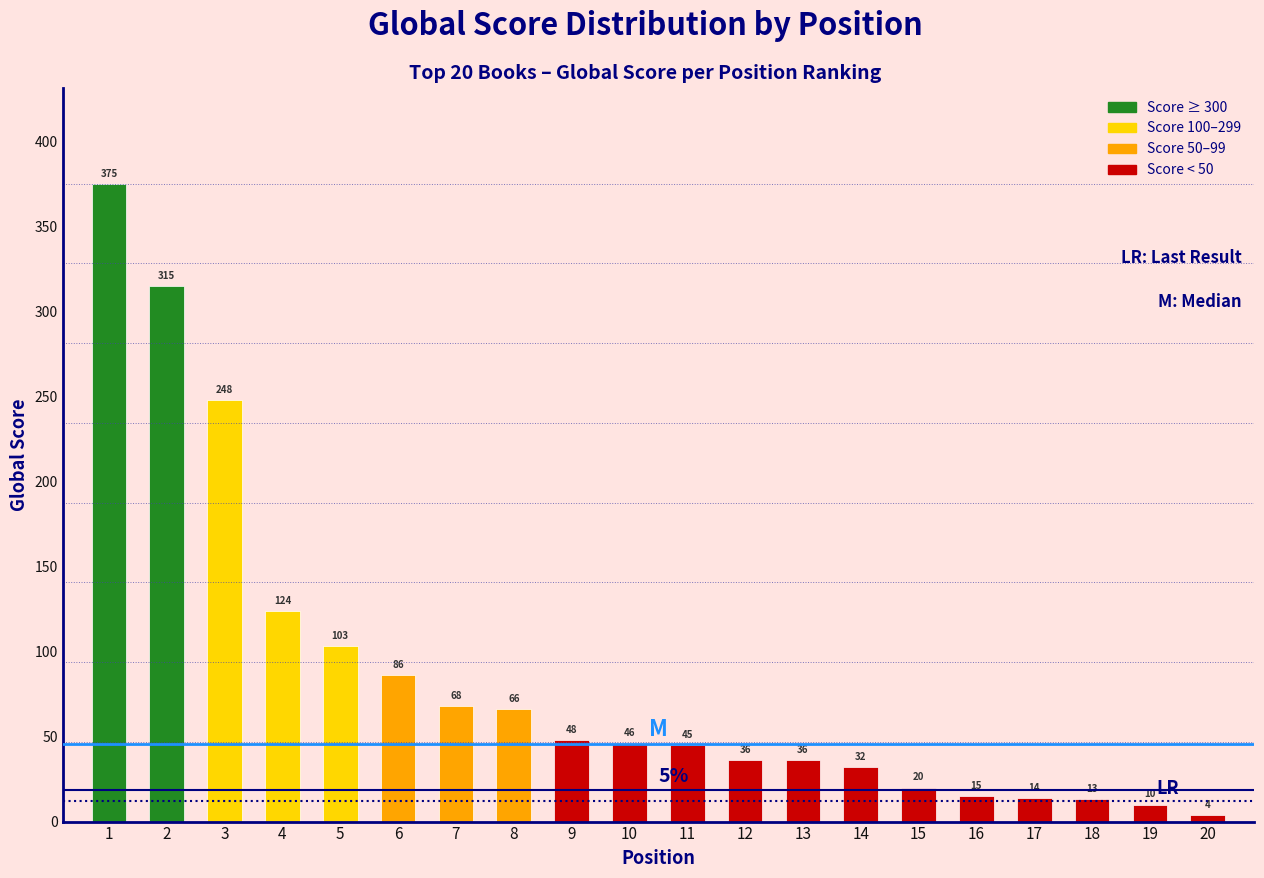

Reading left to right, extract all data points from this chart.

1=375	2=315	3=248	4=124	5=103	6=86	7=68	8=66	9=48	10=46	11=45	12=36	13=36	14=32	15=20	16=15	17=14	18=13	19=10	20=4